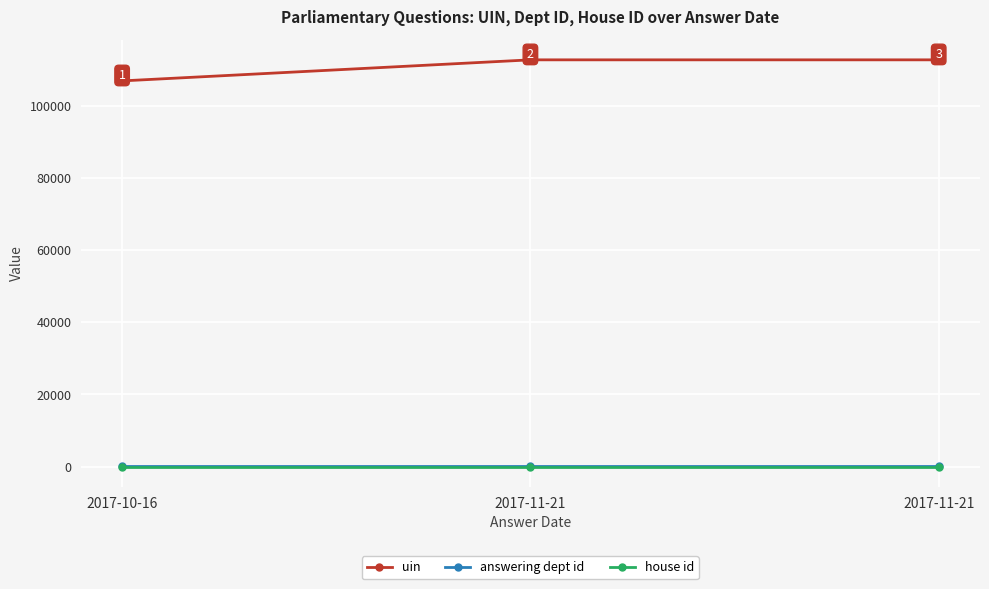

Where is uin nearest to the value 109838?

2017-11-21